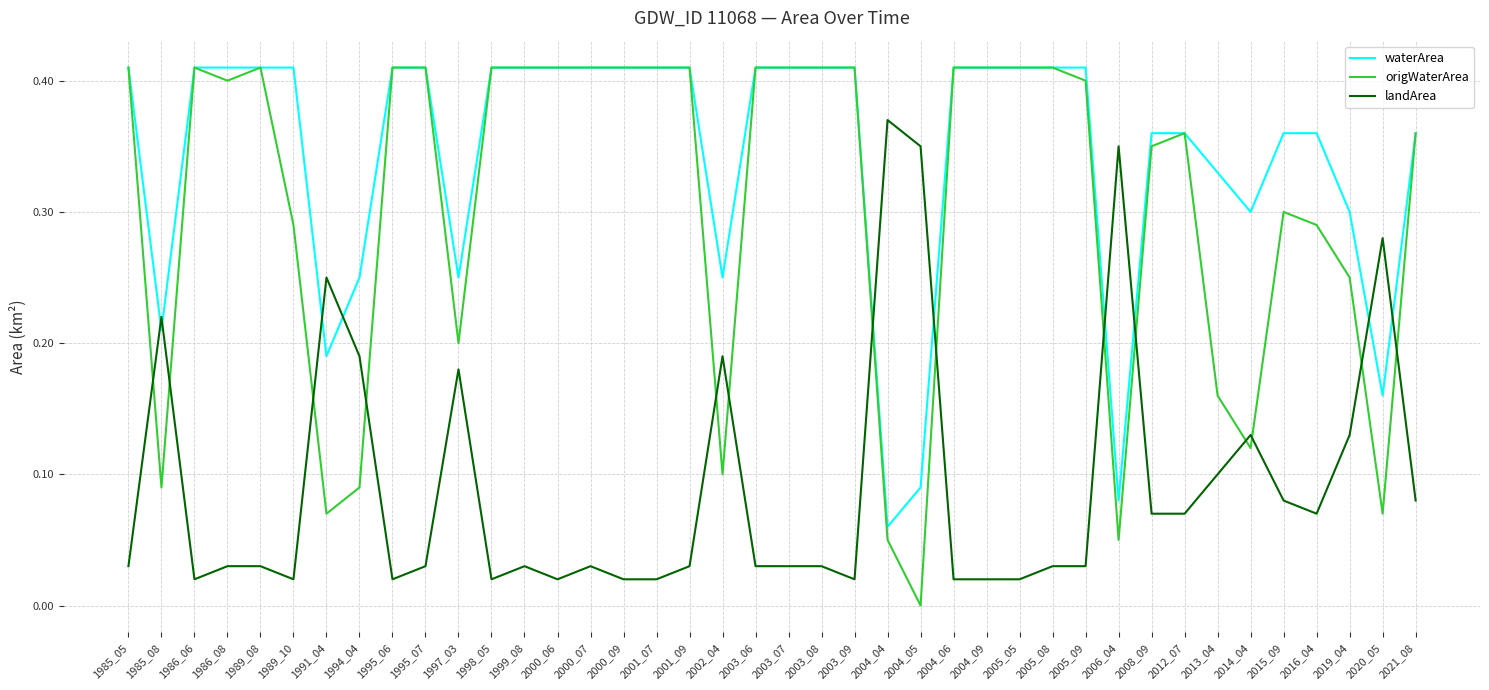

At which category does the chart reach its minimum across all series?

2004_05